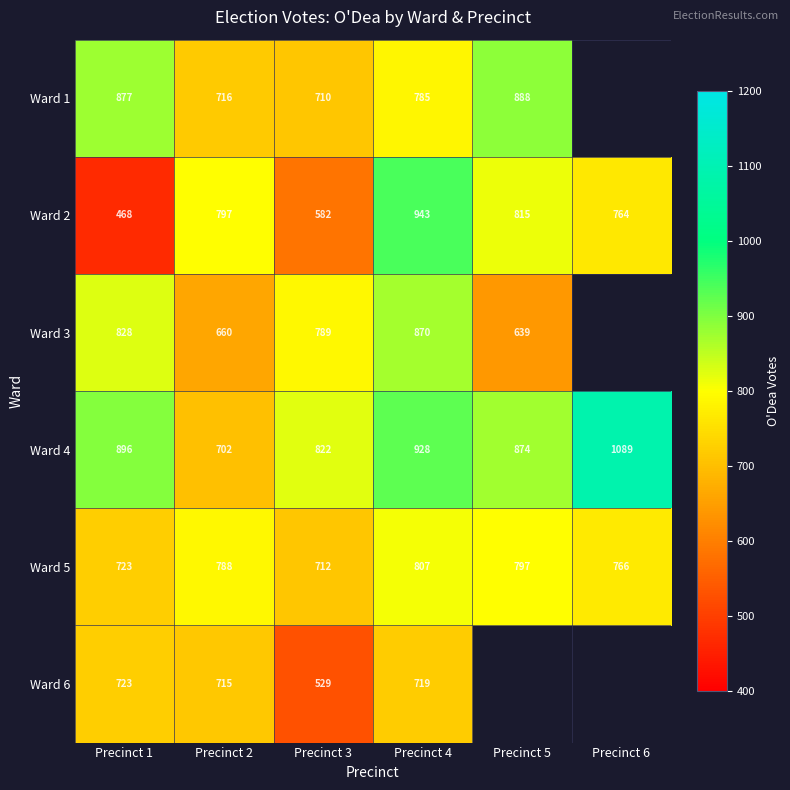

The value of Ward 5 at Precinct 4 is 527.7. True or false?

False